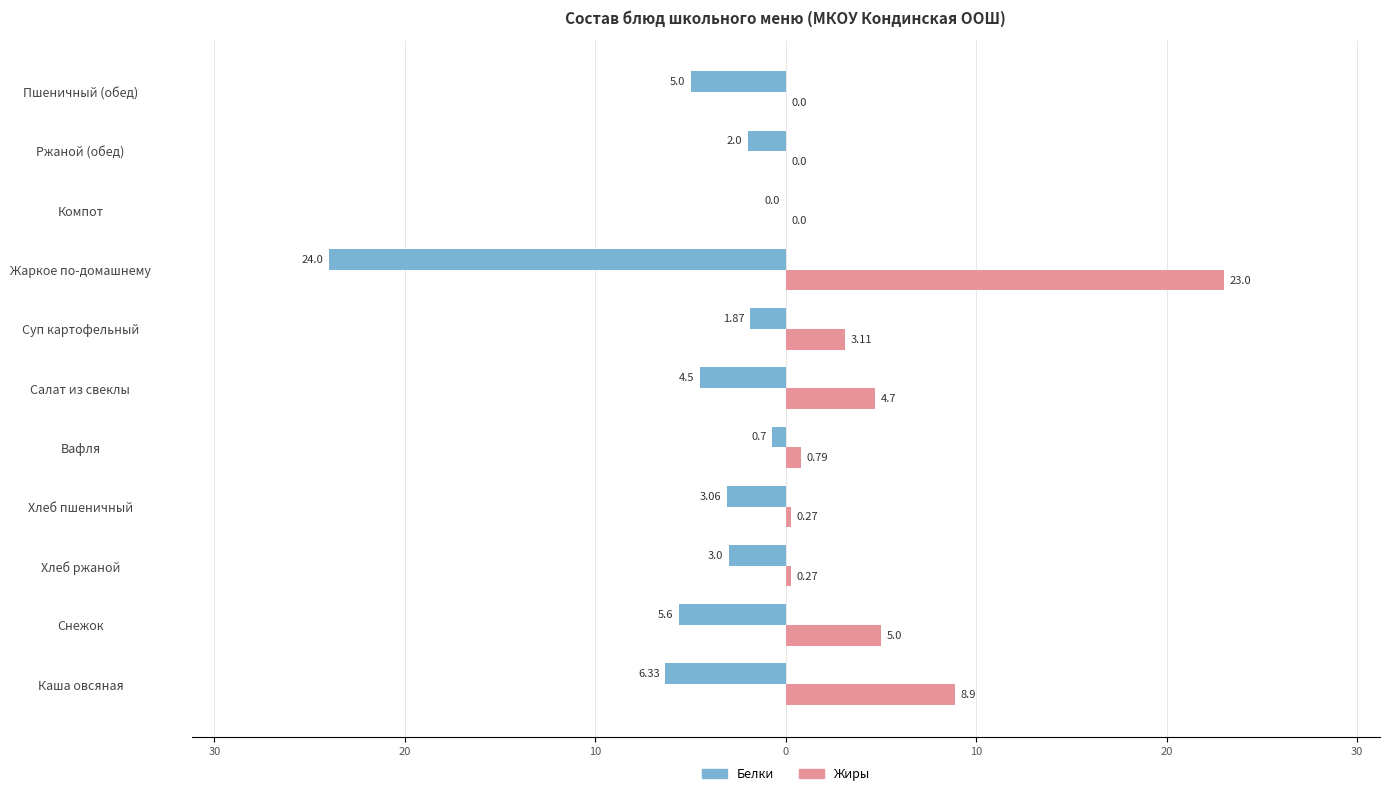

What are all the series names shown in the legend?

Белки, Жиры